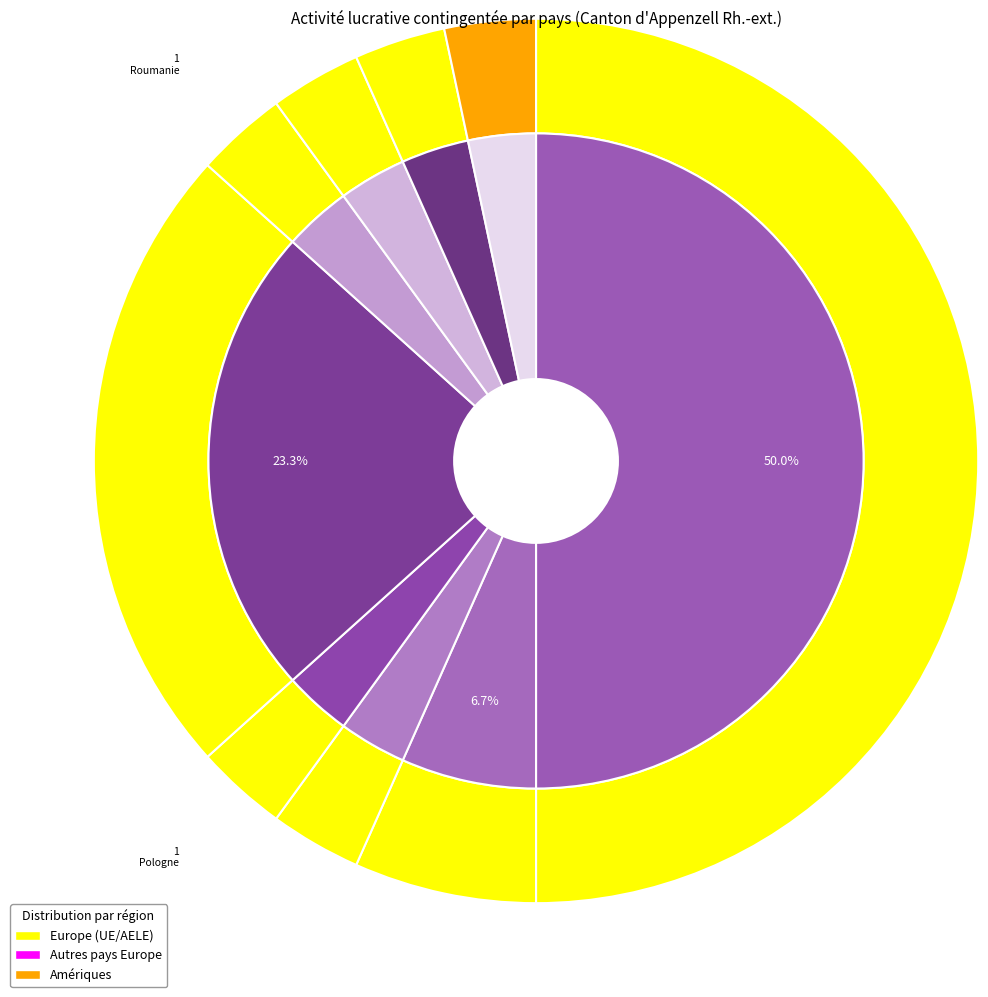

What percentage is the Allemagne slice, to the nearest percent?

50%